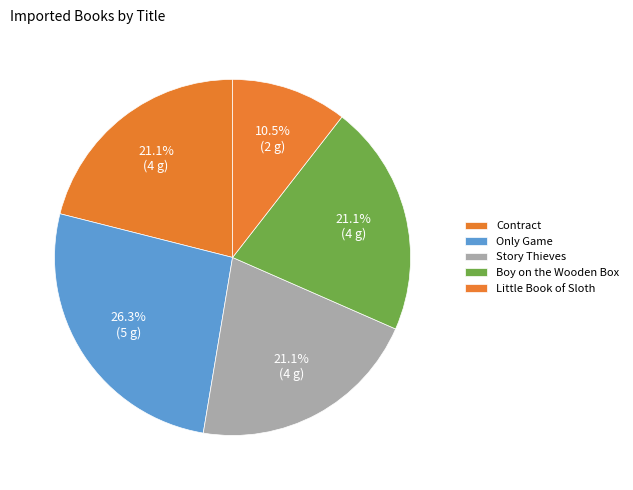

What is the largest slice in the pie chart?

Only Game